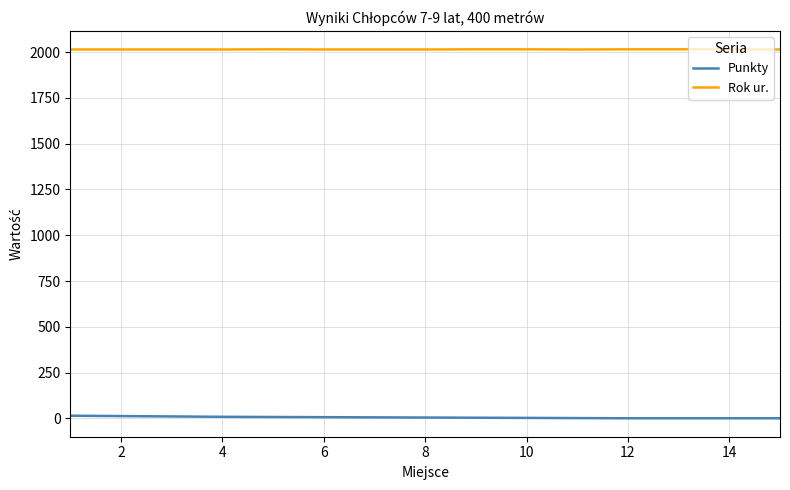

List the series in order of their peak value, lowest first.

Punkty, Rok ur.